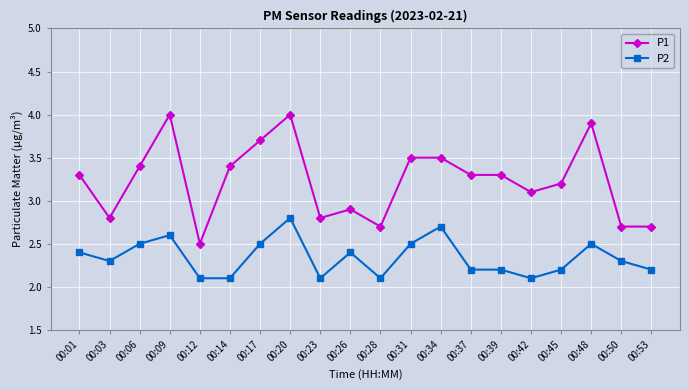

Reading left to right, transcribe all the data shown in this chart.

P1: 3.3	2.8	3.4	4.0	2.5	3.4	3.7	4.0	2.8	2.9	2.7	3.5	3.5	3.3	3.3	3.1	3.2	3.9	2.7	2.7
P2: 2.4	2.3	2.5	2.6	2.1	2.1	2.5	2.8	2.1	2.4	2.1	2.5	2.7	2.2	2.2	2.1	2.2	2.5	2.3	2.2